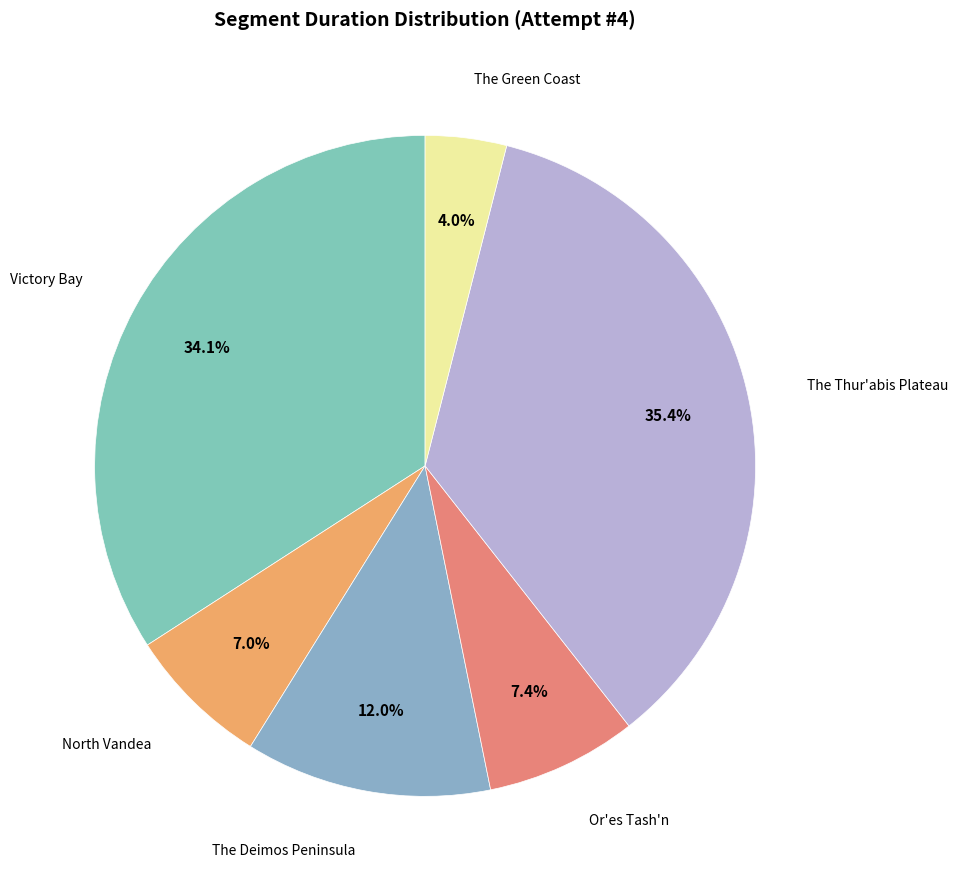

Which category has the smallest portion of the pie?

The Green Coast